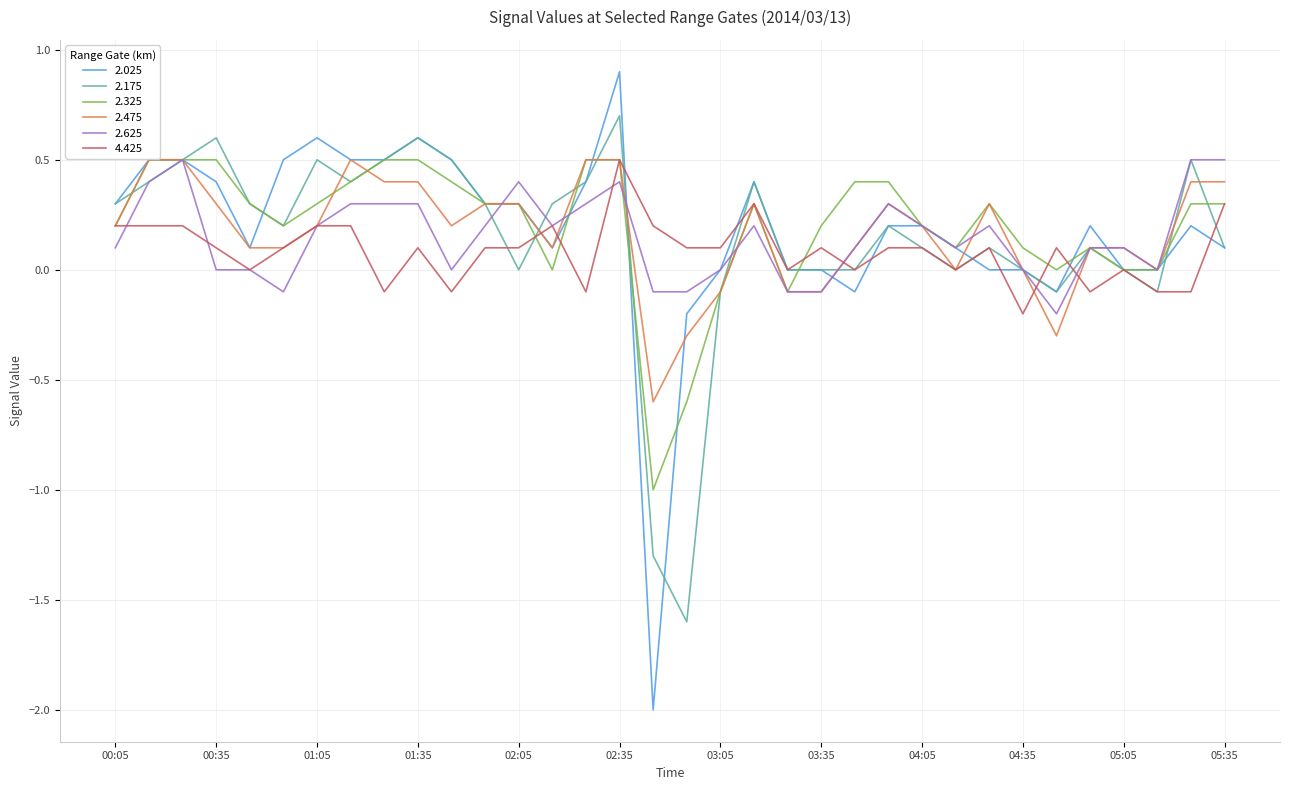

What is the maximum value for 2.025?

0.9